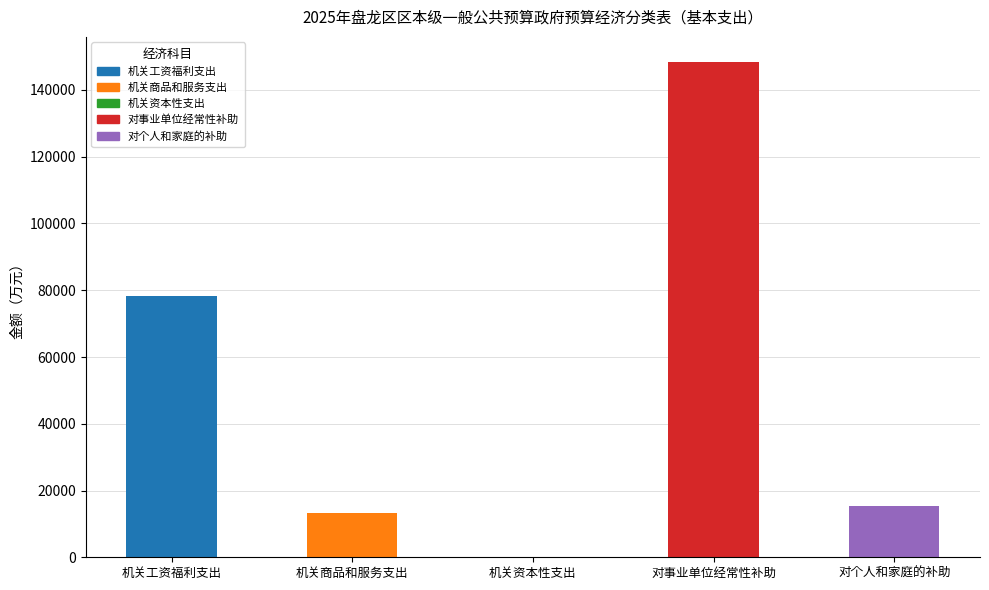

The chart shows a value of 148479 at 对事业单位经常性补助. True or false?

True